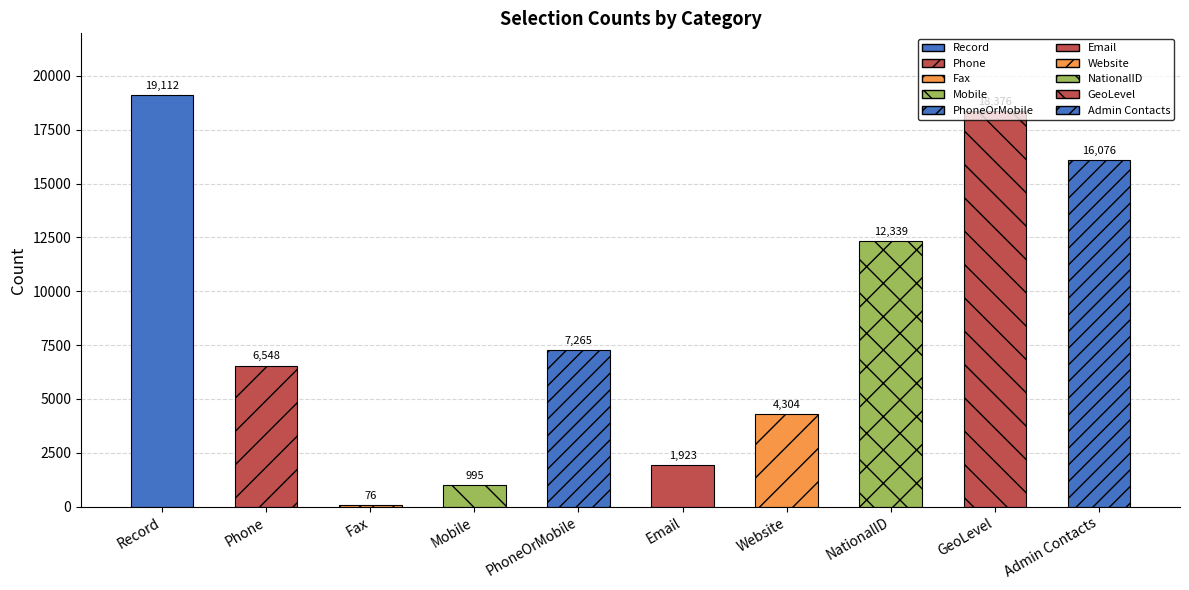

What is the label of the 6th bar from the right?

PhoneOrMobile